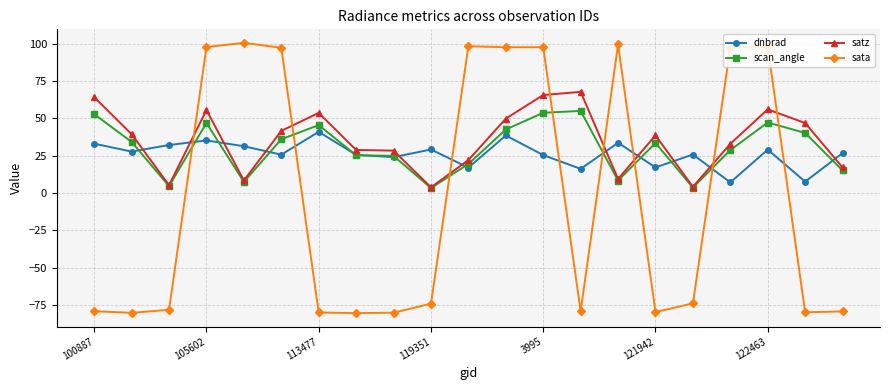

Is this an area chart (filled region under the line)?

No